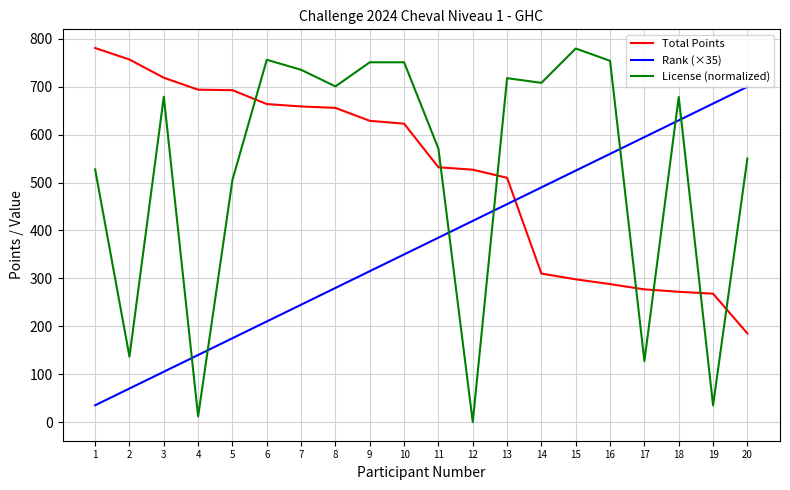

Where do Total Points and Rank (×35) first cross each other?

13 and 14